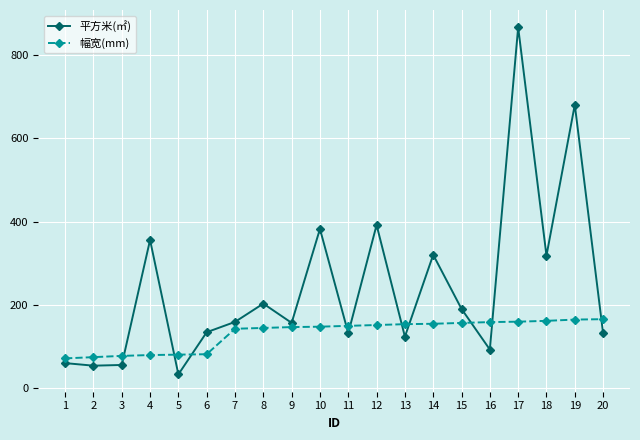

After their last crossing, which series has the higher values: 平方米(㎡) or 幅宽(mm)?

幅宽(mm)